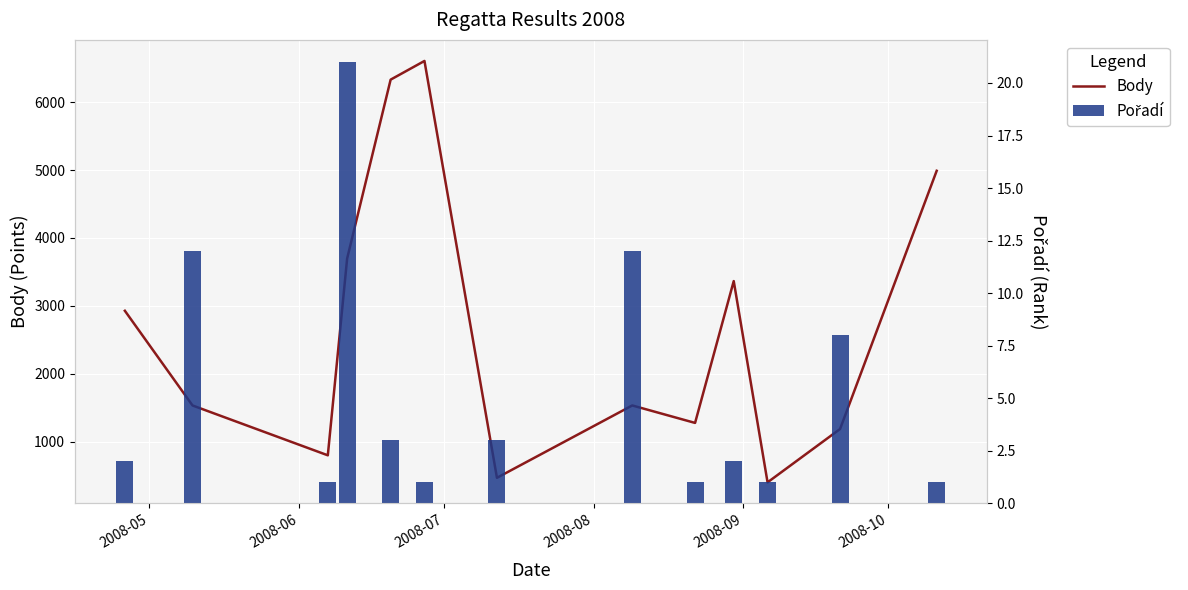

Are the bars grouped side by side (vs. stacked)?

Yes